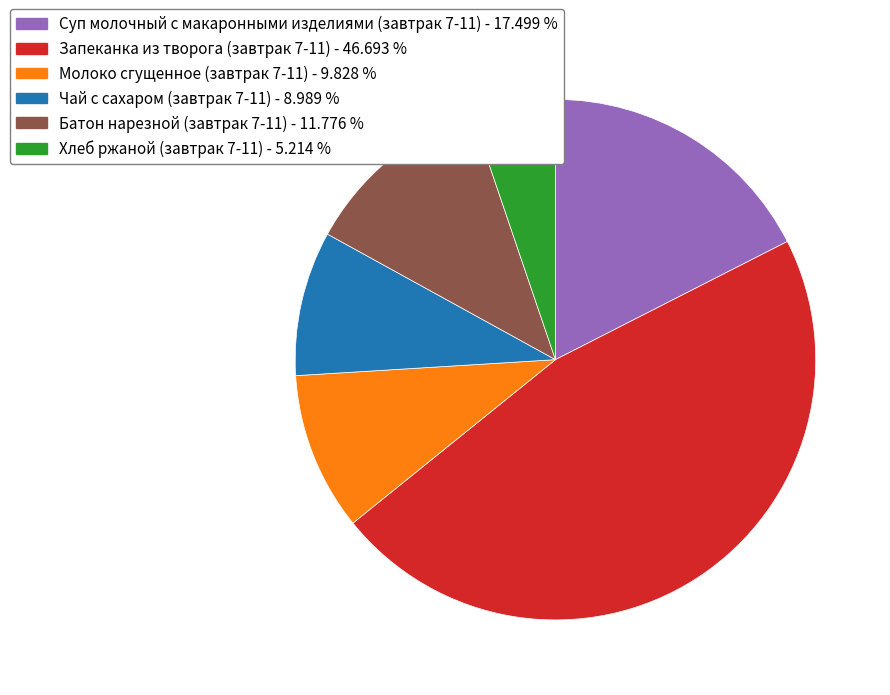

Which has a higher value, Хлеб ржаной (завтрак 7-11) - 5.214 % or Батон нарезной (завтрак 7-11) - 11.776 %?

Батон нарезной (завтрак 7-11) - 11.776 %